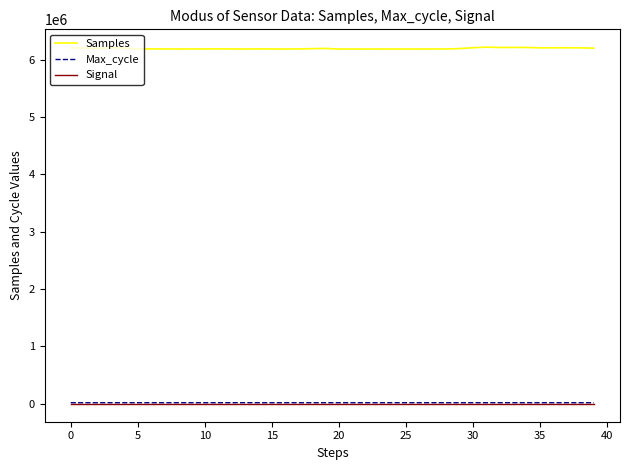

Count the number of categories in the chart.

40